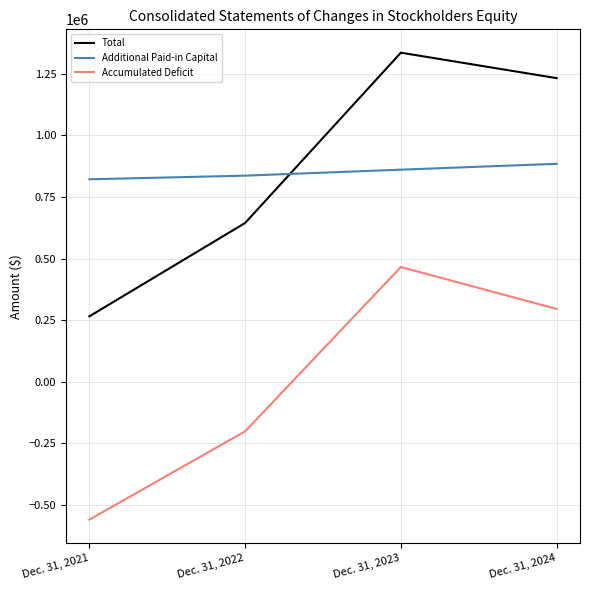

The value of Total at Dec. 31, 2024 is 1232133. True or false?

True